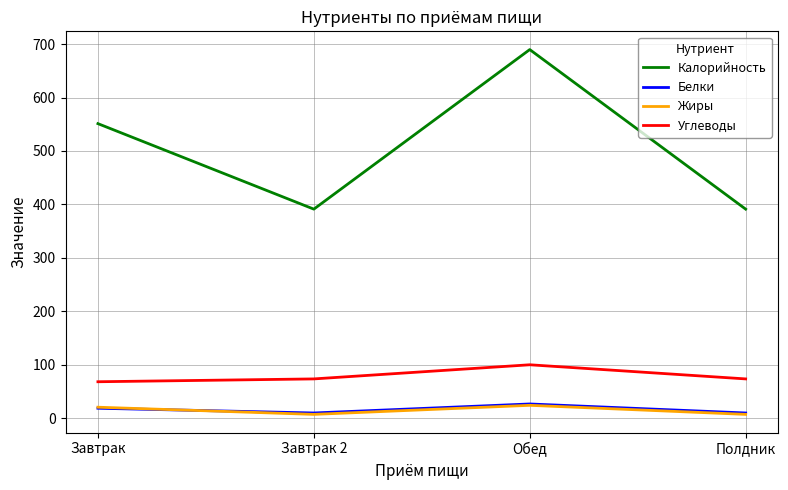

Is this an area chart (filled region under the line)?

No